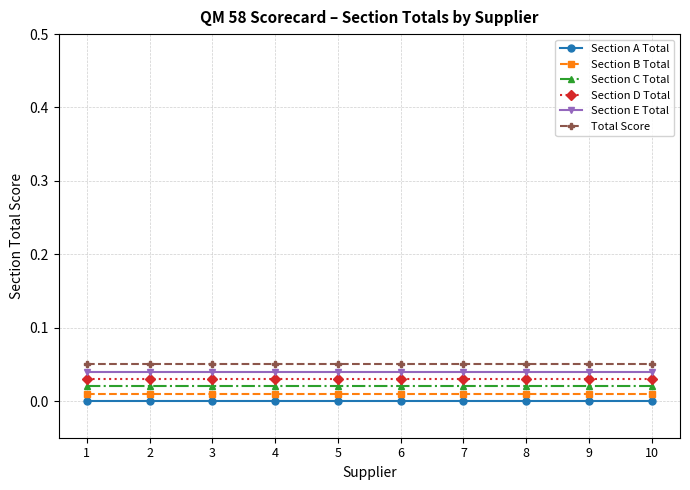

What is the total value across all series at 6?

0.1